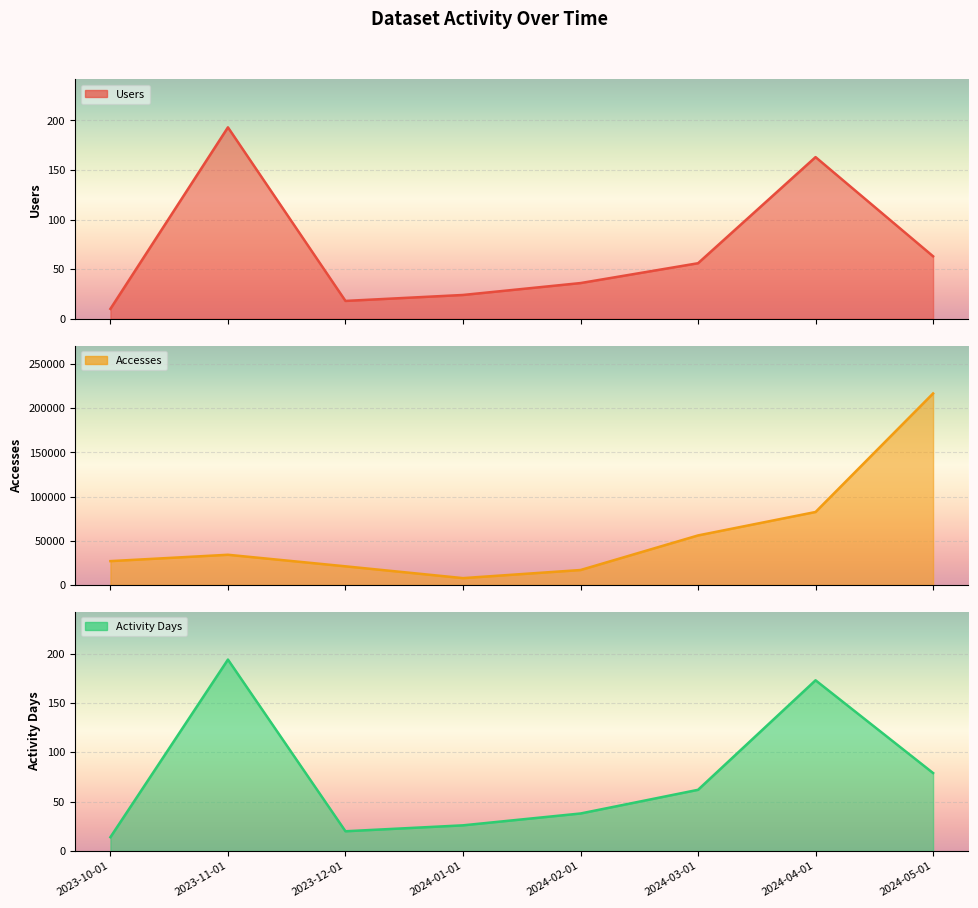

How many interior local valleys does the Accesses series have?

1